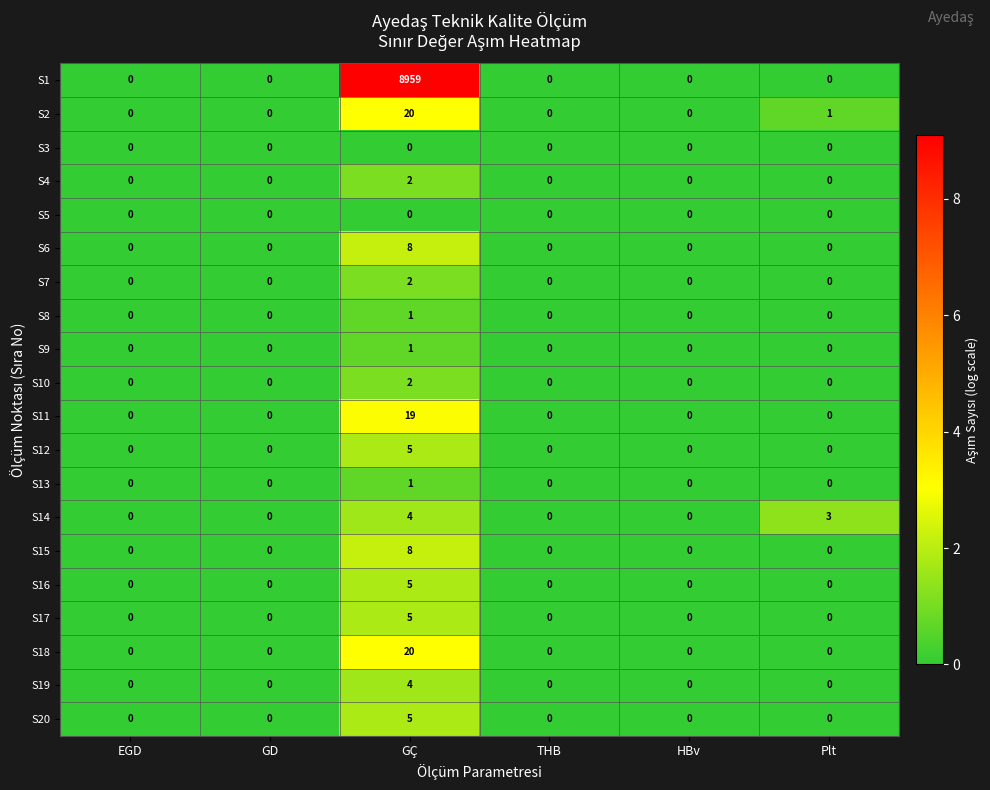

Is the value of S7 at THB greater than the value of S14 at Plt?

No